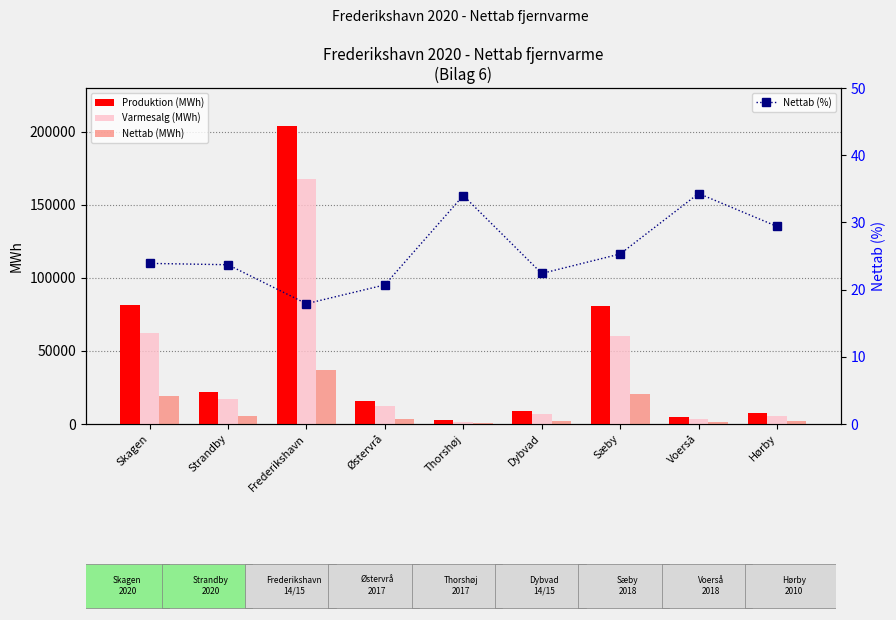

At which label is Varmesalg (MWh) closest to 84655?

Skagen